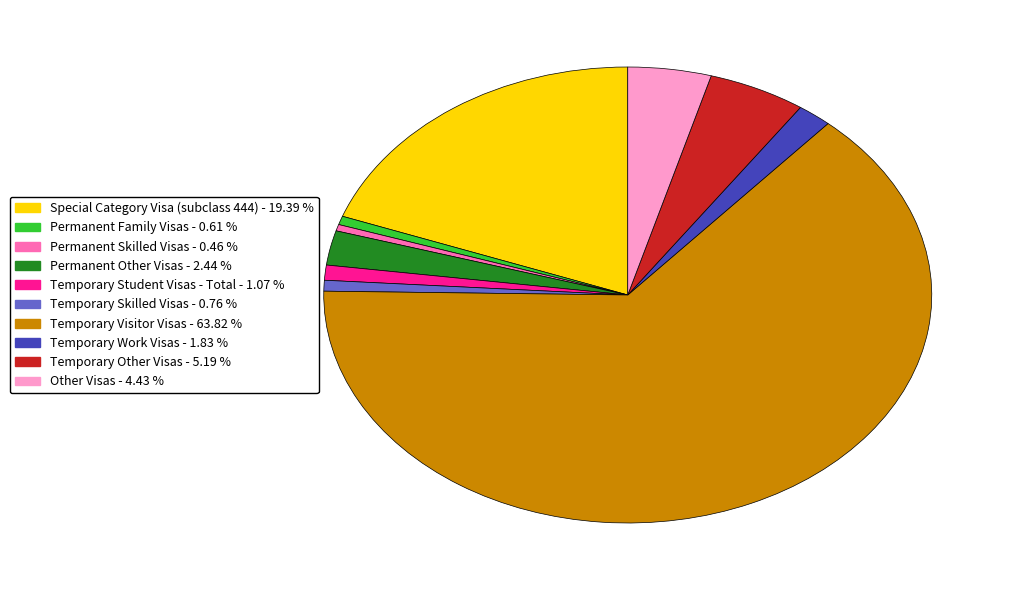

The Temporary Skilled Visas slice represents 1% of the pie. True or false?

True